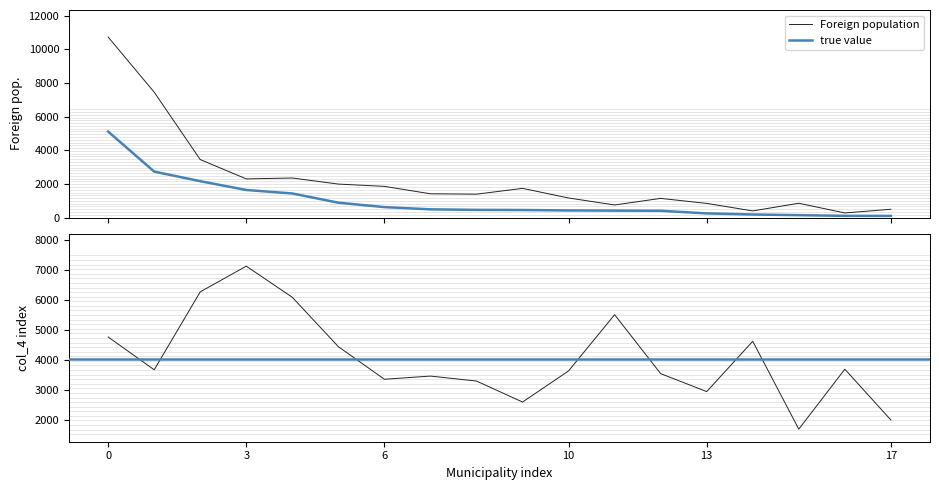

What is the highest value of the Foreign population series?

10724